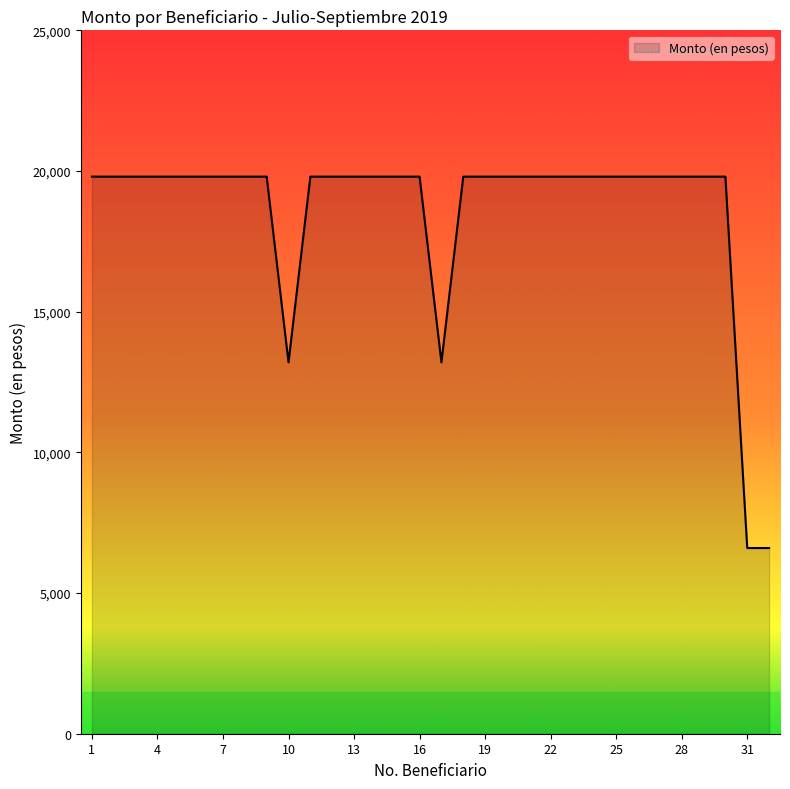

What is the difference between the maximum and minimum values?

13200